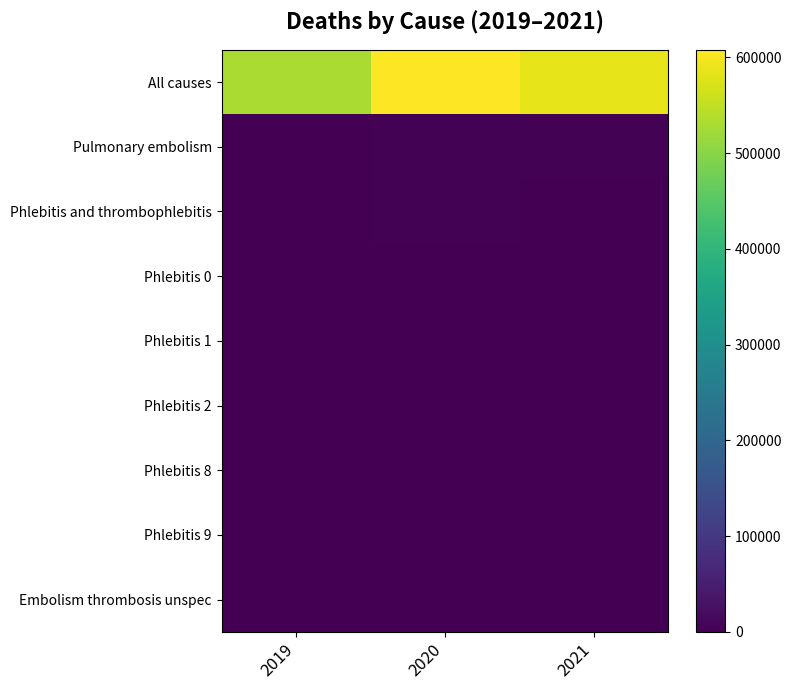

Reading right to left, extract all data points from this chart.

All causes: 2021=586334	2020=607922	2019=530841
Pulmonary embolism: 2021=2638	2020=2456	2019=2294
Phlebitis and thrombophlebitis: 2021=2368	2020=2381	2019=1977
Phlebitis 0: 2021=0	2020=0	2019=0
Phlebitis 1: 2021=15	2020=22	2019=14
Phlebitis 2: 2021=2327	2020=2326	2019=1945
Phlebitis 8: 2021=0	2020=0	2019=0
Phlebitis 9: 2021=1	2020=0	2019=1
Embolism thrombosis unspec: 2021=16	2020=27	2019=8